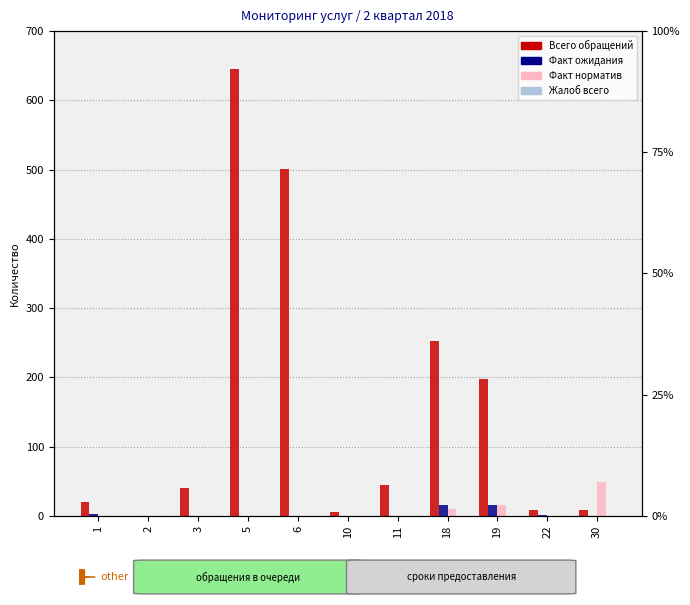

What are all the series names shown in the legend?

Всего обращений, Факт ожидания, Факт норматив, Жалоб всего